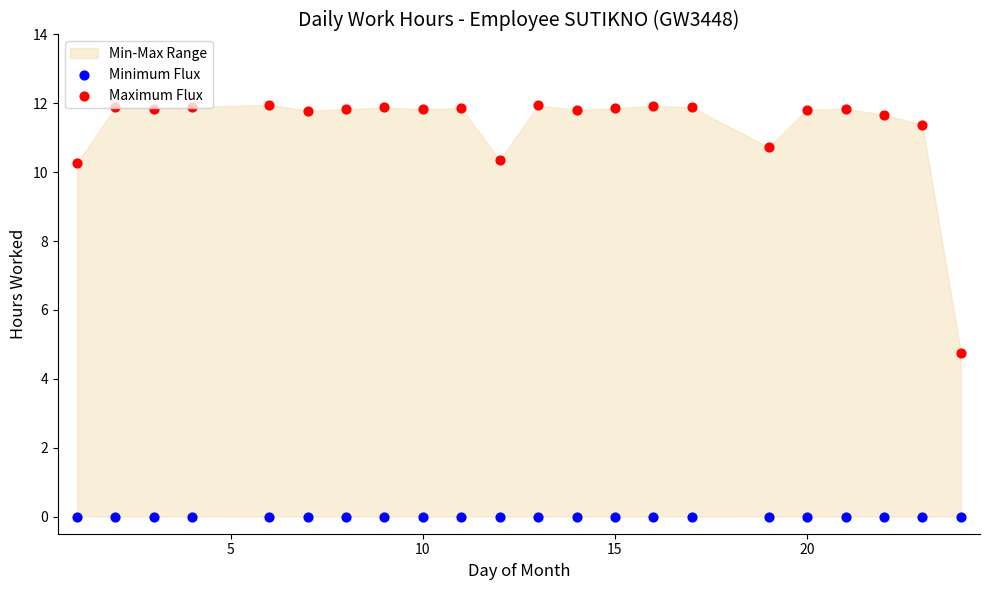

Which series contains the lowest Y value?

Minimum Flux